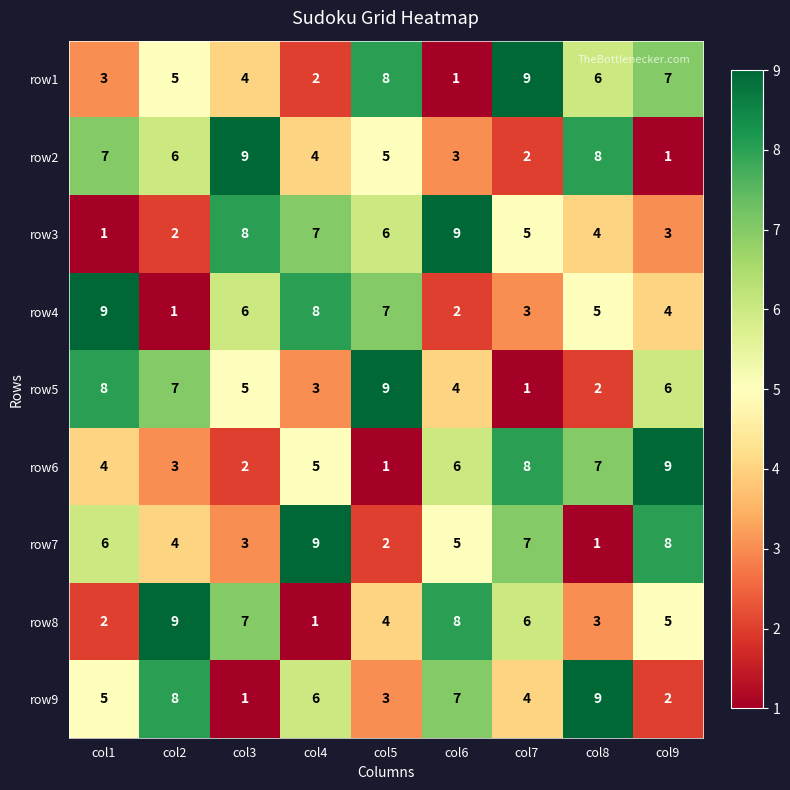

What is the total value across all series at col5?

45